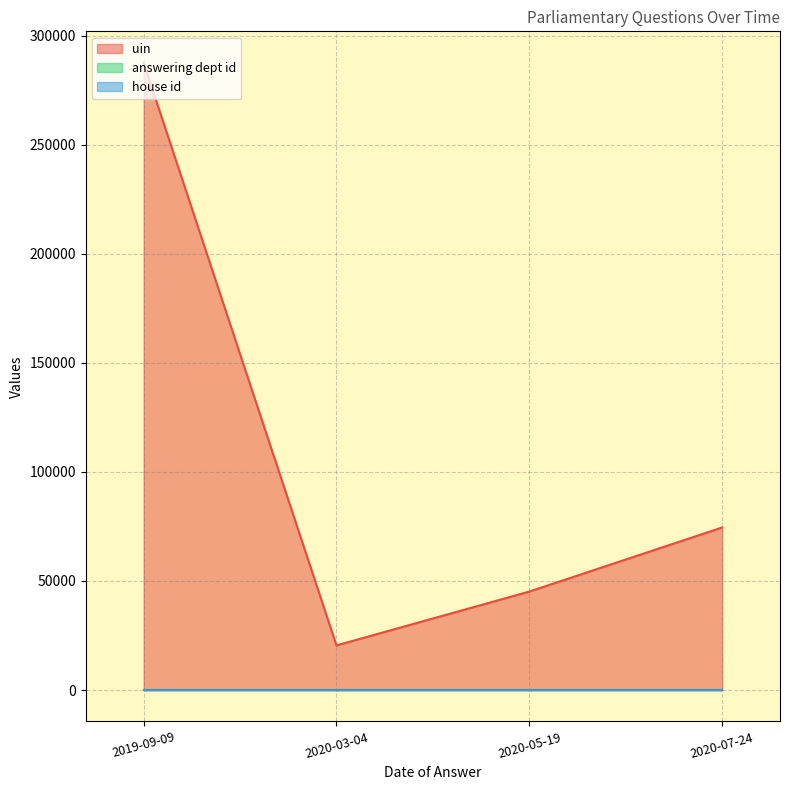

List the series in order of their peak value, highest first.

uin, answering dept id, house id